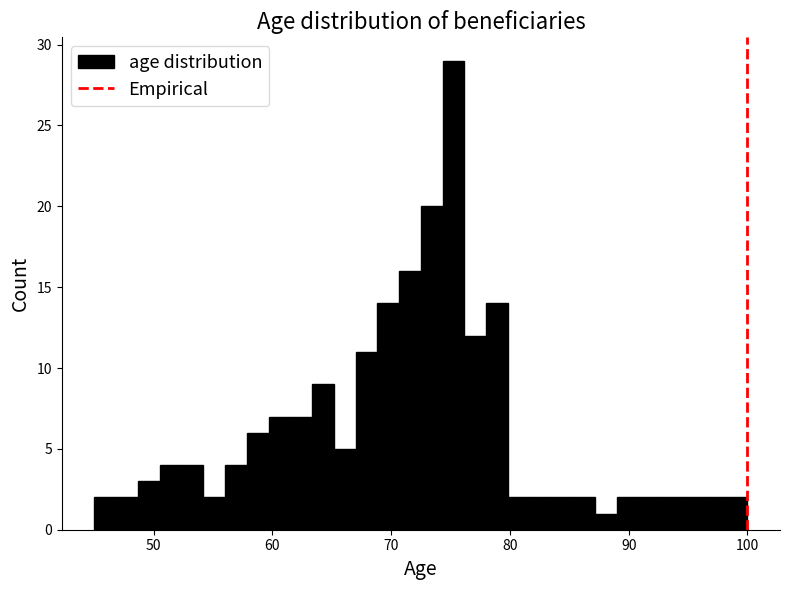

Read against the x-axis, roughly where is the centre of the tallest bar?

75